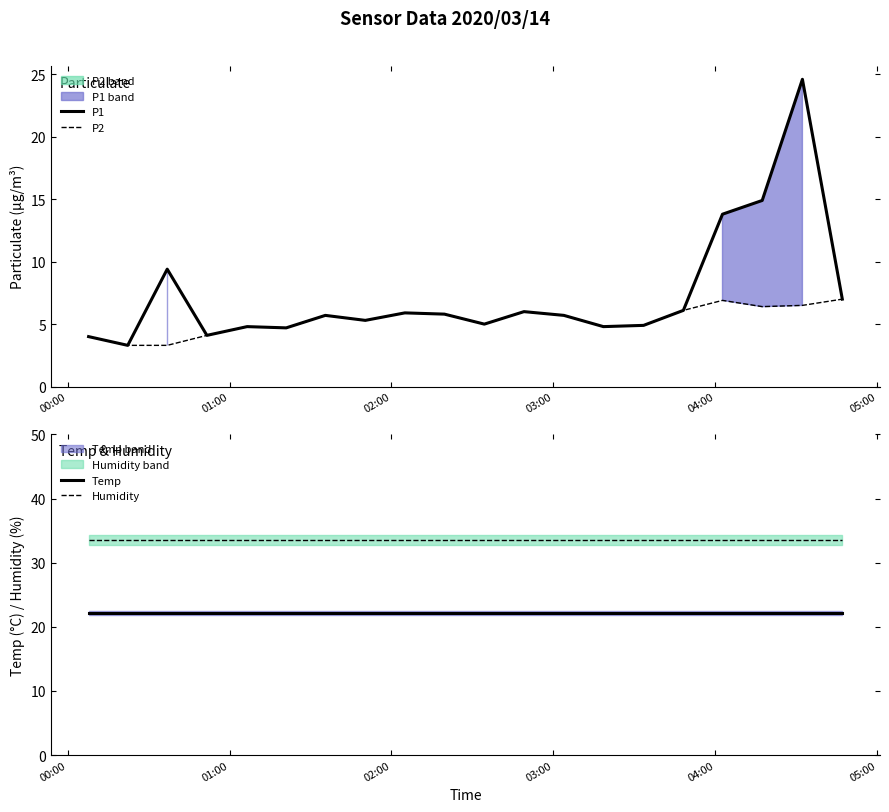

In P1, how many points are lower than both neighbors (excluding endpoints)?

6